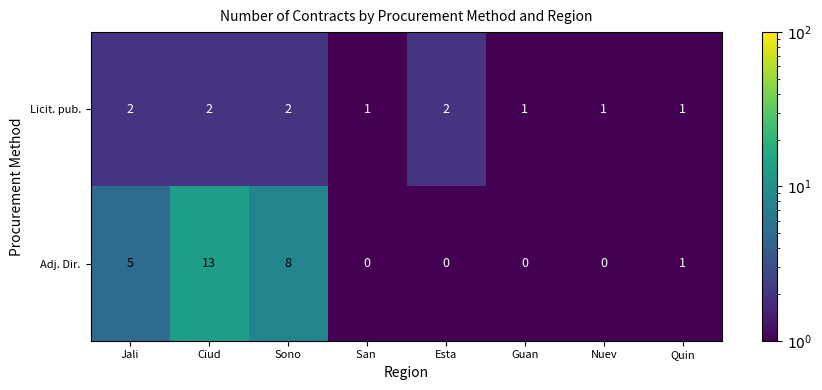

What is the sum of all Licit. pub. values?

12